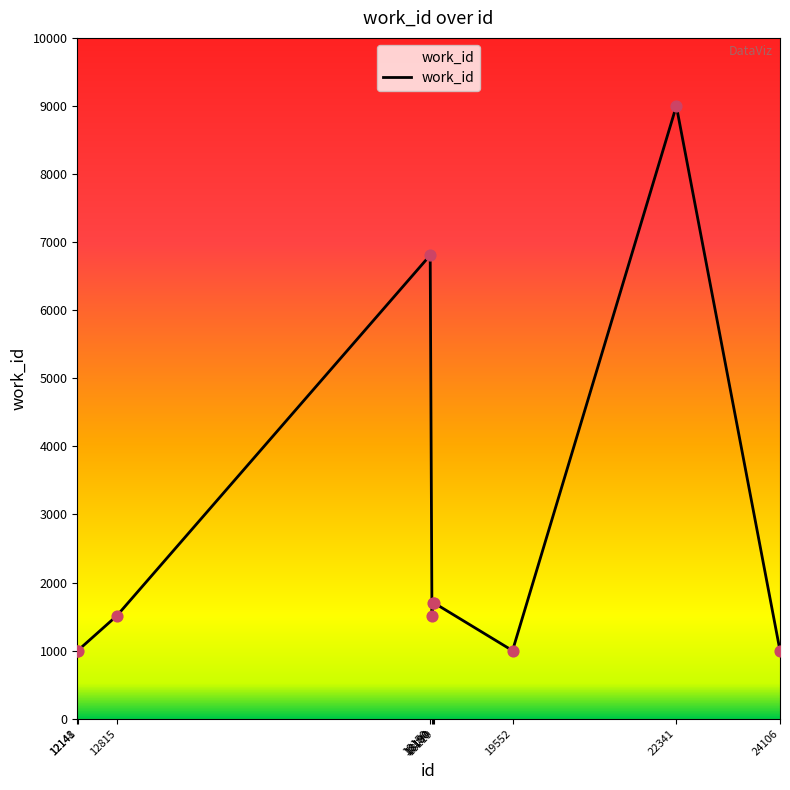

What is the change in value from 18150 to 19552?

-5808.8